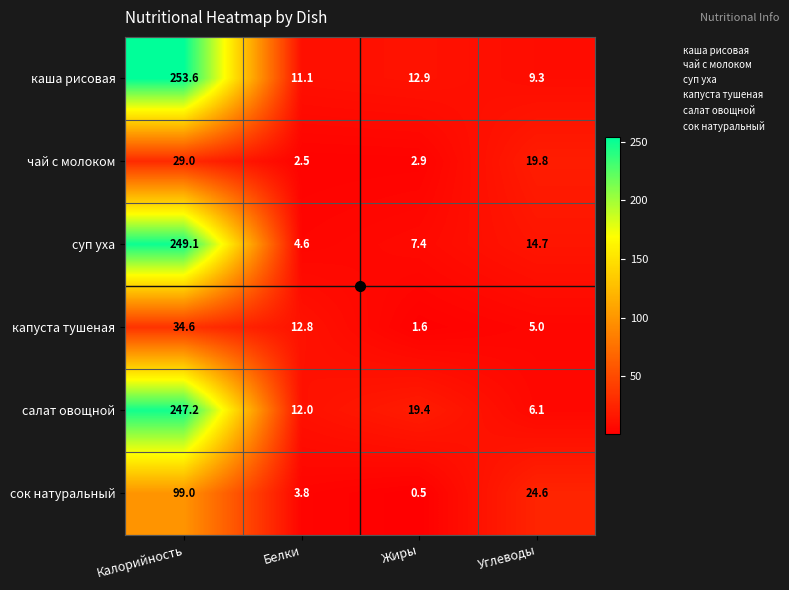

What is the smallest value displayed?

0.5